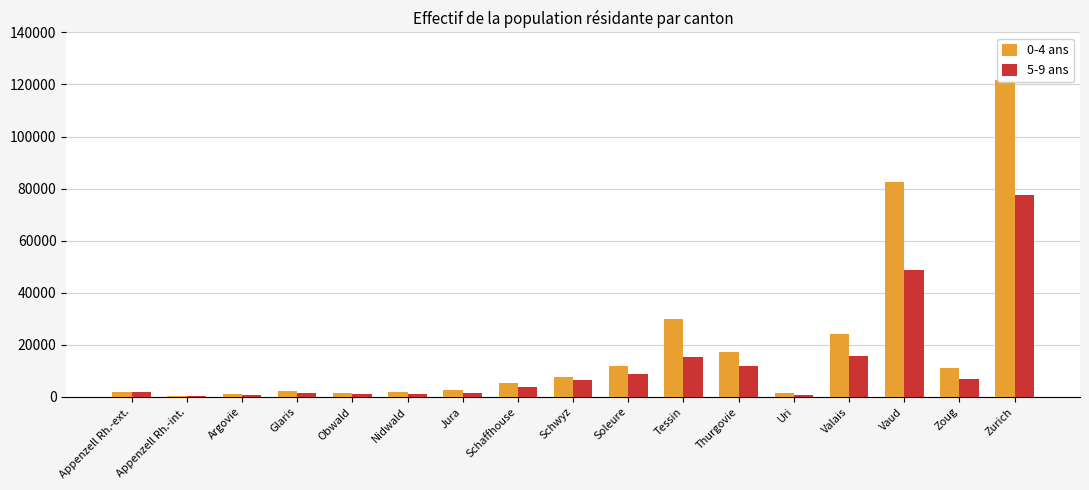

What are all the series names shown in the legend?

0-4 ans, 5-9 ans